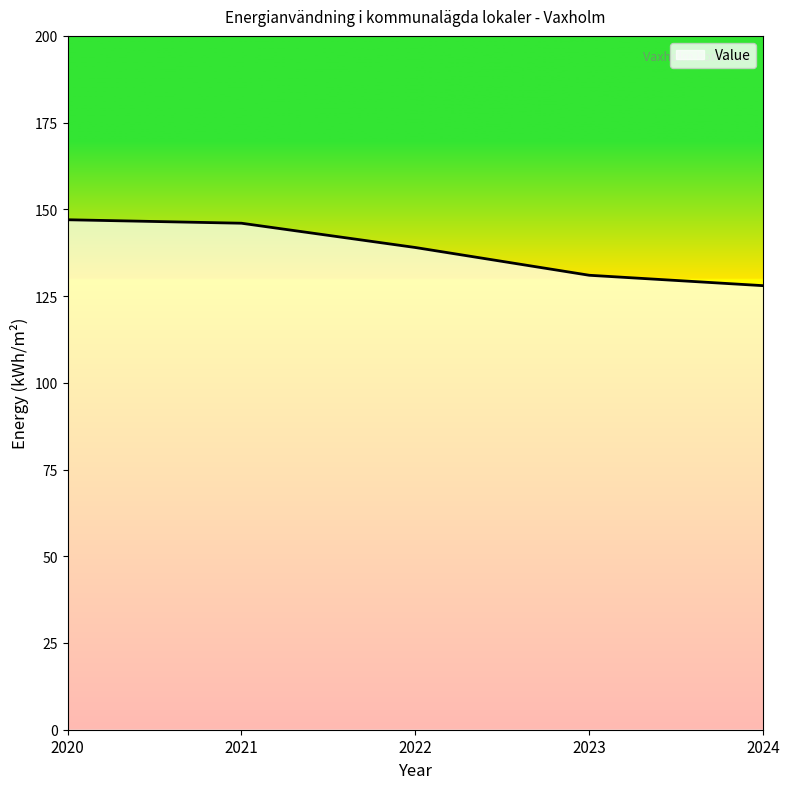

True or false: the data has more than 2 interior local peaks.

False